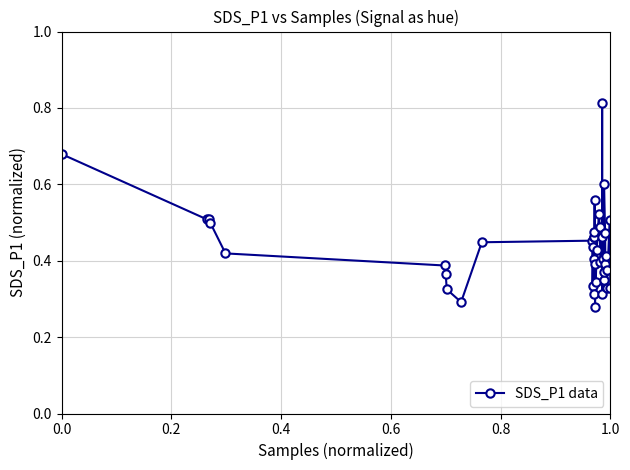

What is the sum of all values?

17.3